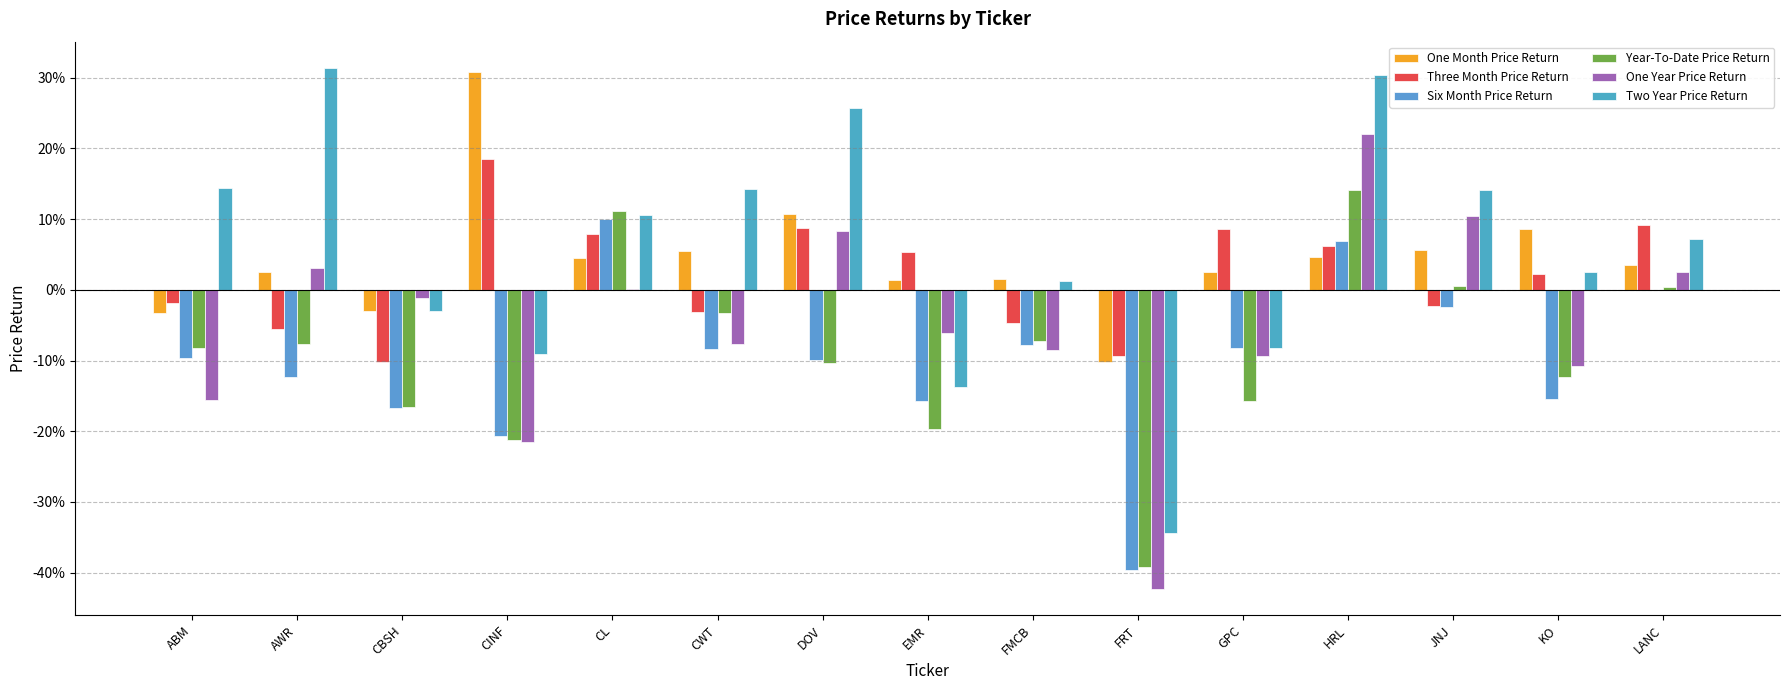

What is the label of the 9th bar from the left?

FMCB